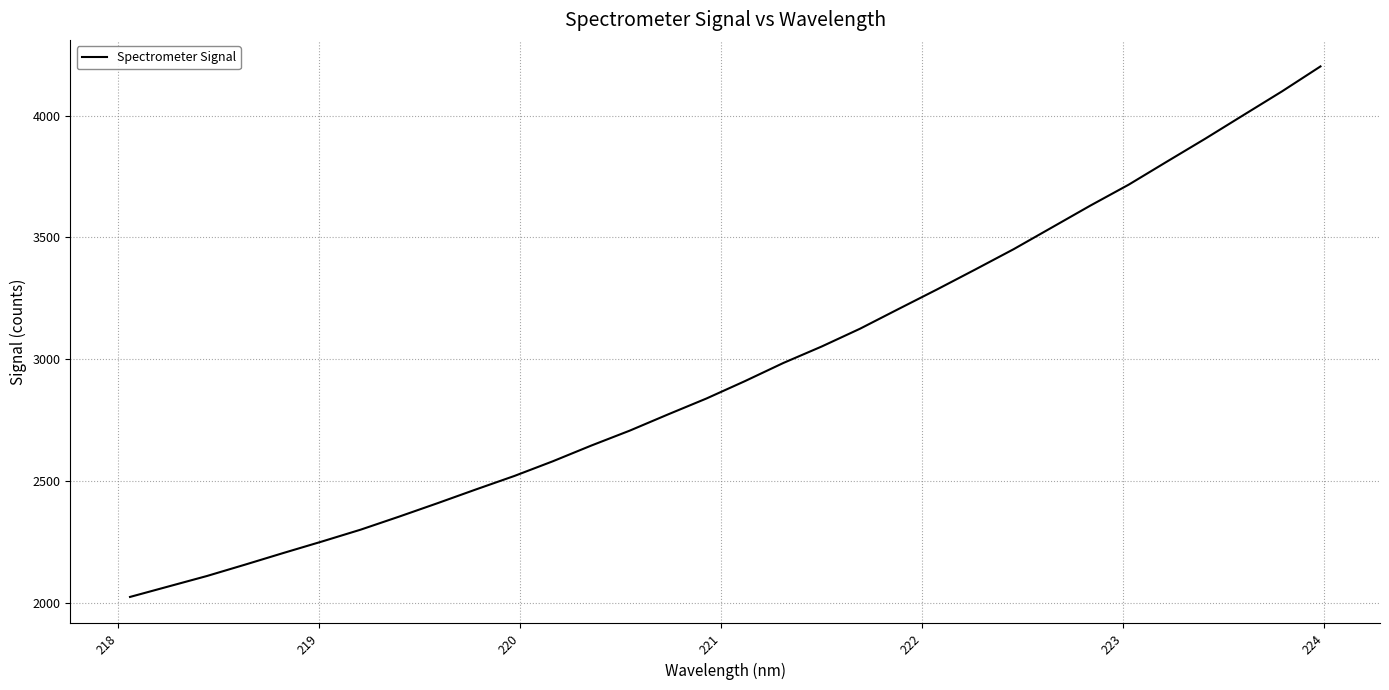

How many lines are shown in the chart?

1